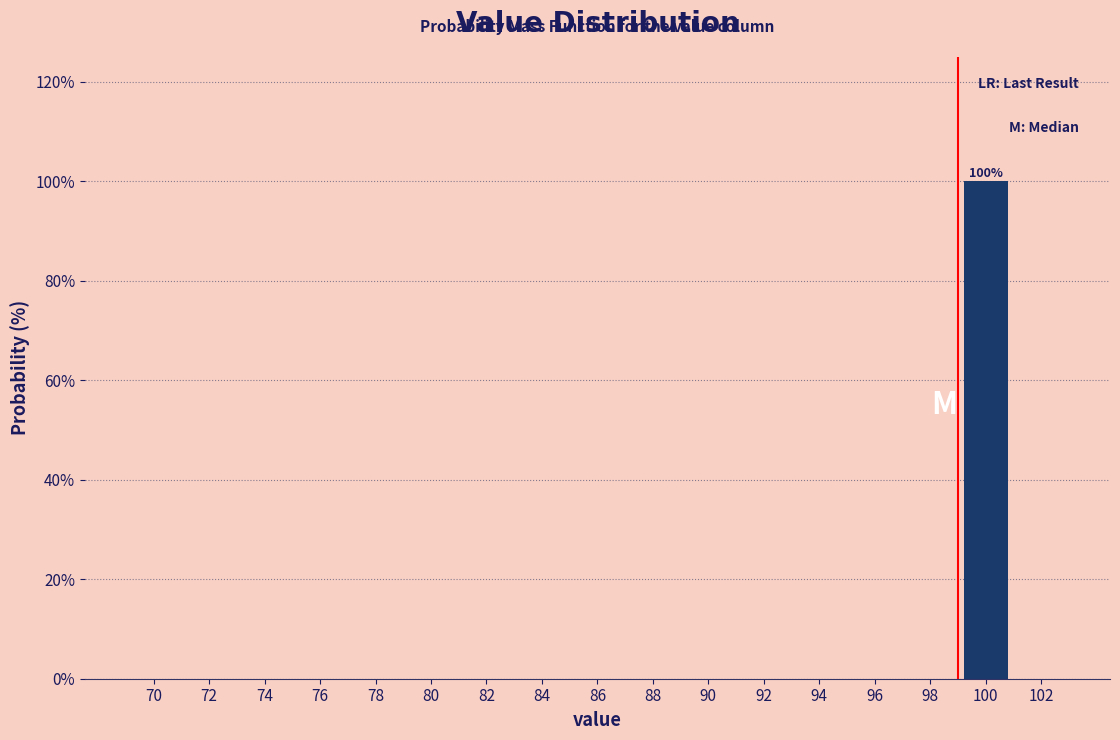

Reading right to left, extract all data points from this chart.

102=0	100=100	98=0	96=0	94=0	92=0	90=0	88=0	86=0	84=0	82=0	80=0	78=0	76=0	74=0	72=0	70=0